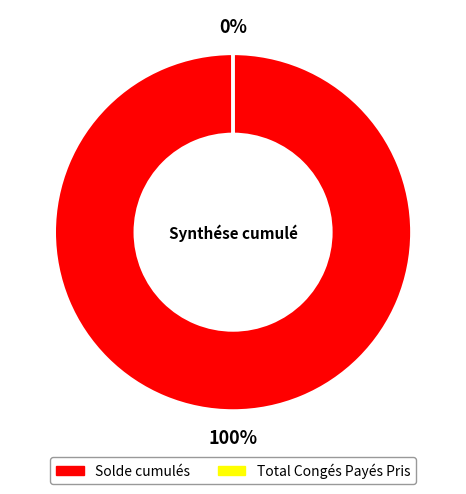

The Solde cumulés slice represents 100% of the pie. True or false?

True